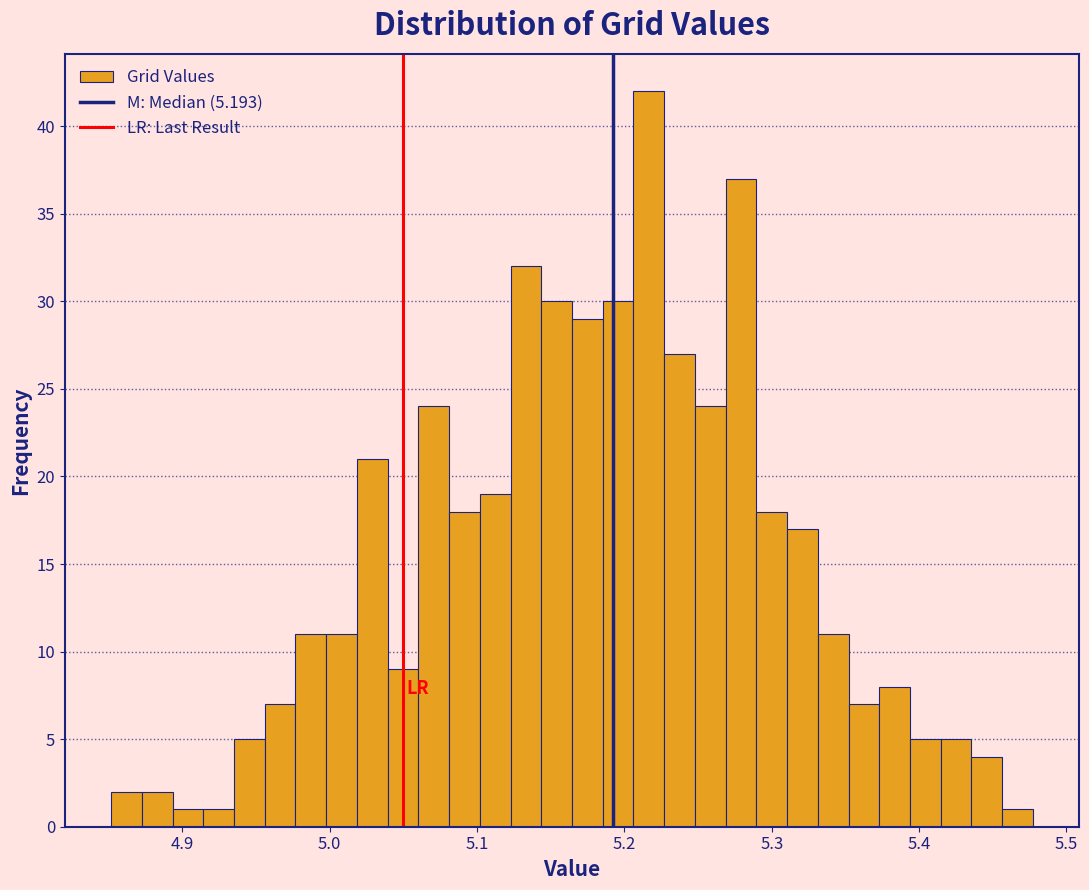

Read against the x-axis, roughly where is the centre of the tallest bar?

5.22